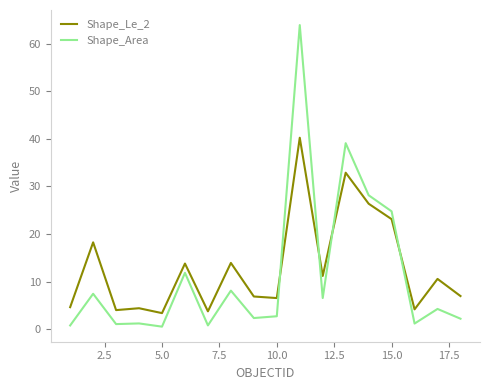

In Shape_Area, how many points are higher than both neighbors (excluding endpoints)?

7